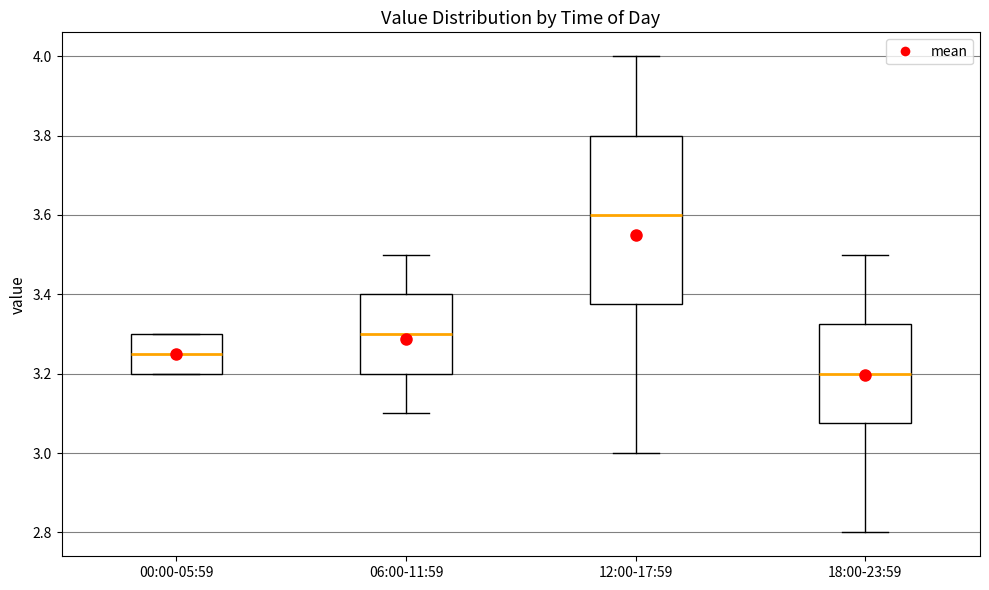

Reading left to right, transcribe this box plot: for each box, give where its median line is, the range the box spans, and where its two whiskers end, as read against the y-axis. The values are not printed on the chart, so give them approximately, as read against the axis.

00:00-05:59: median 3.26, box 3.20 to 3.30, whiskers 3.20 to 3.30
06:00-11:59: median 3.30, box 3.20 to 3.40, whiskers 3.10 to 3.50
12:00-17:59: median 3.60, box 3.38 to 3.80, whiskers 3.00 to 4.00
18:00-23:59: median 3.20, box 3.08 to 3.32, whiskers 2.80 to 3.50